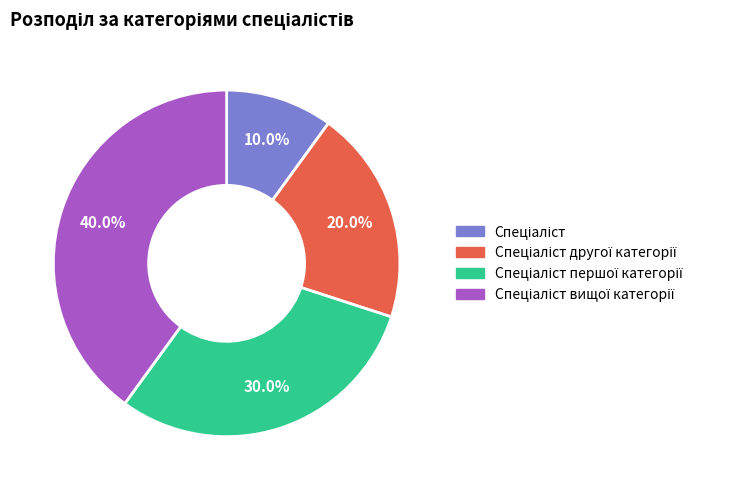

Is there any slice that represents more than half of the pie?

No